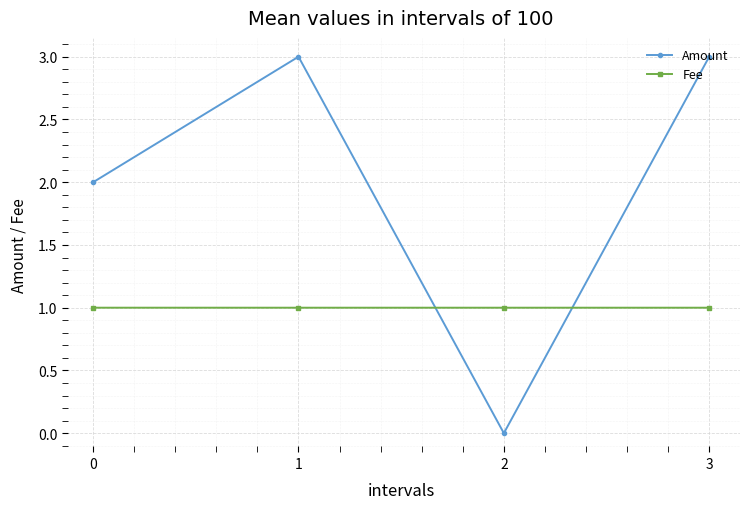

How many interior local peaks does the Amount series have?

1